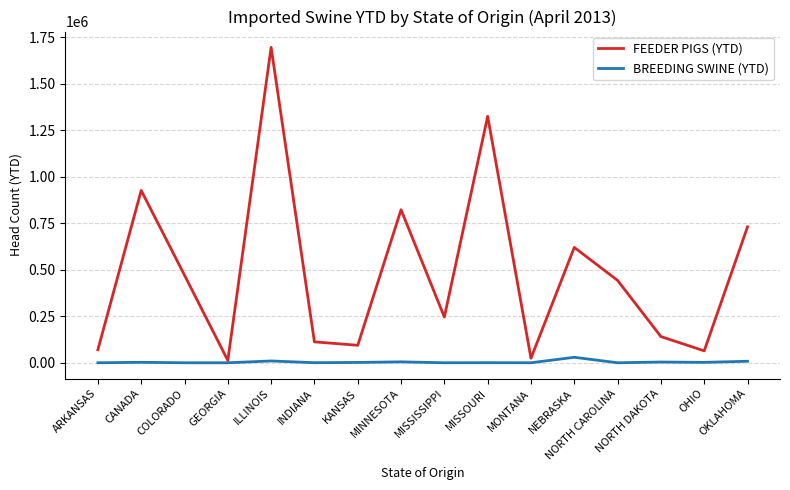

What value does the BREEDING SWINE (YTD) series have at MISSOURI?

463